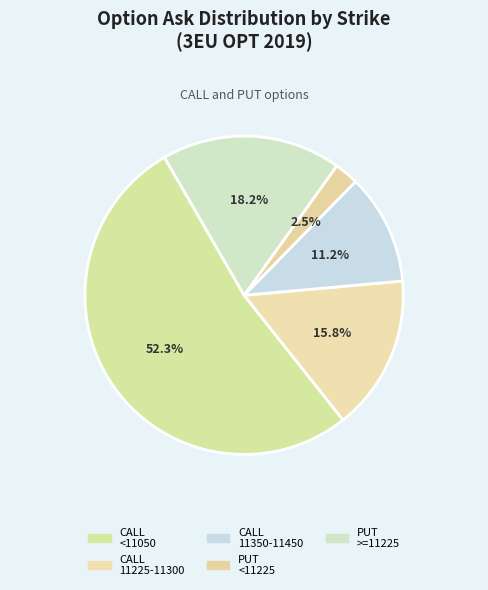

Count the number of slices in the pie.

5